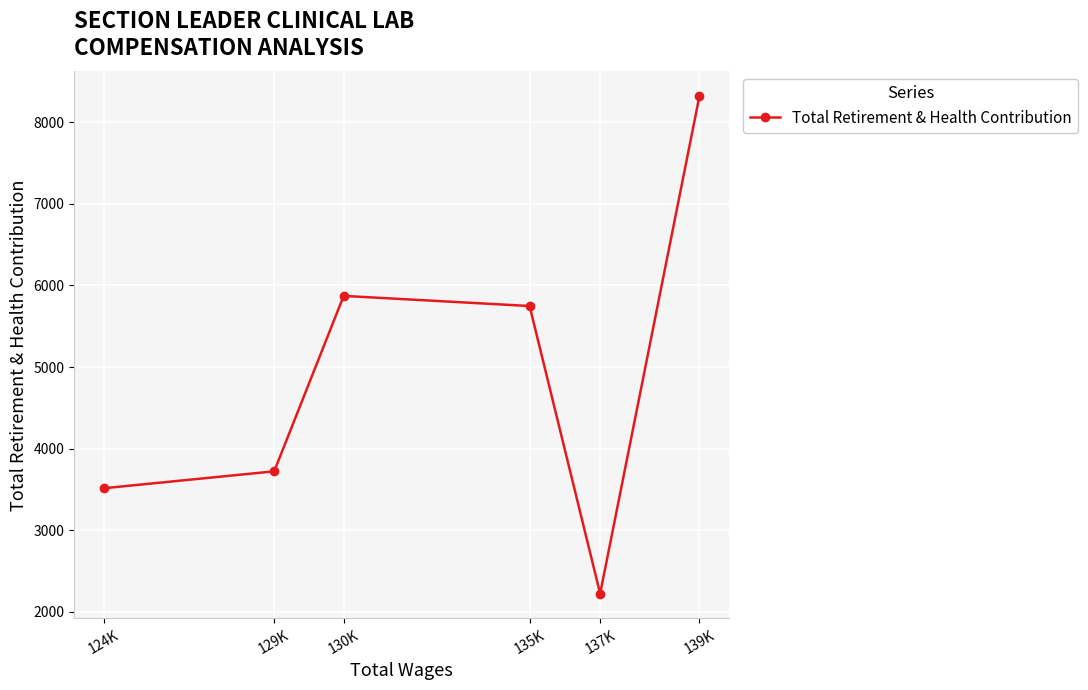

Rank the categories by value from lowest to highest.

137K, 124K, 129K, 135K, 130K, 139K